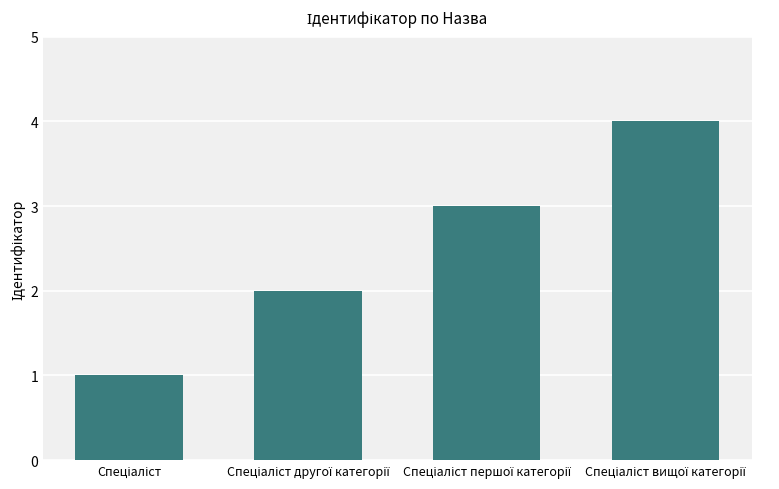

What is the sum of all values?

10